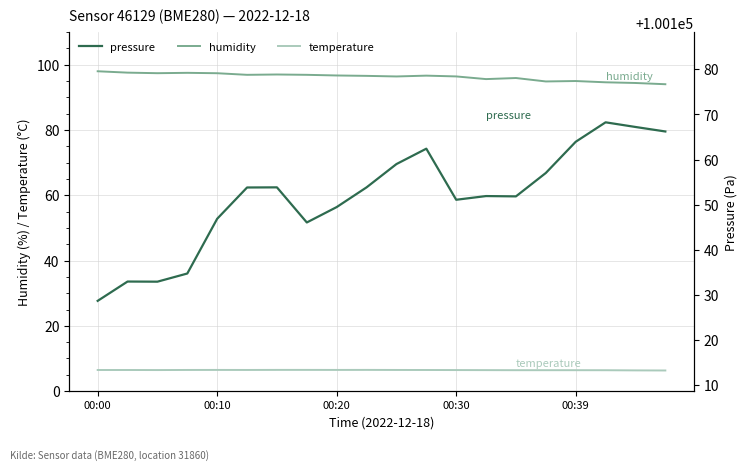

True or false: pressure and temperature intersect in this chart.

False